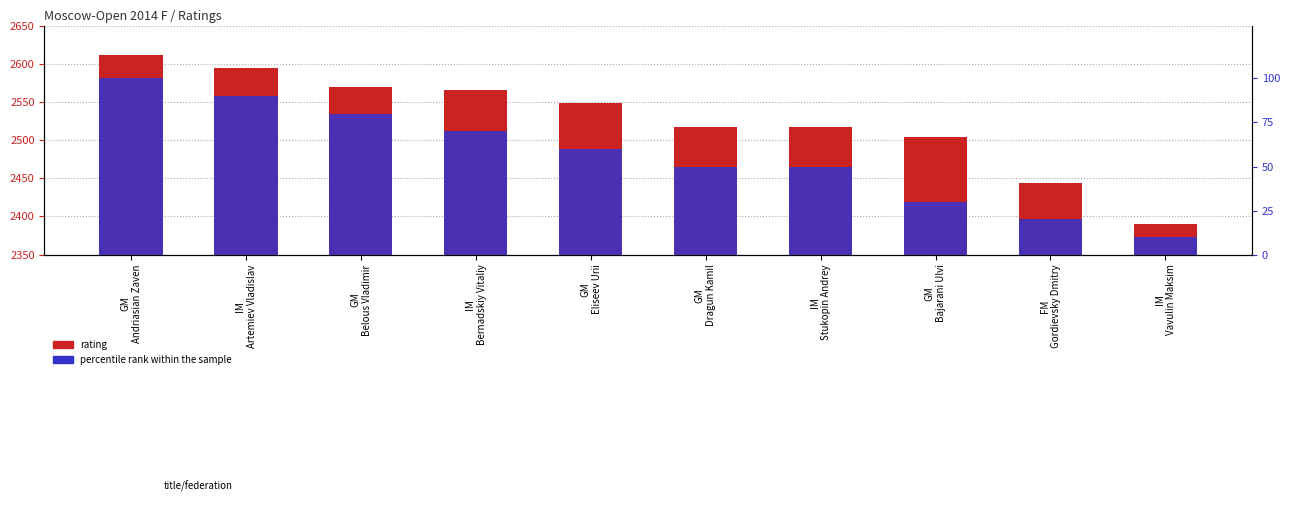

How many data points in rating are less than 2549?

5